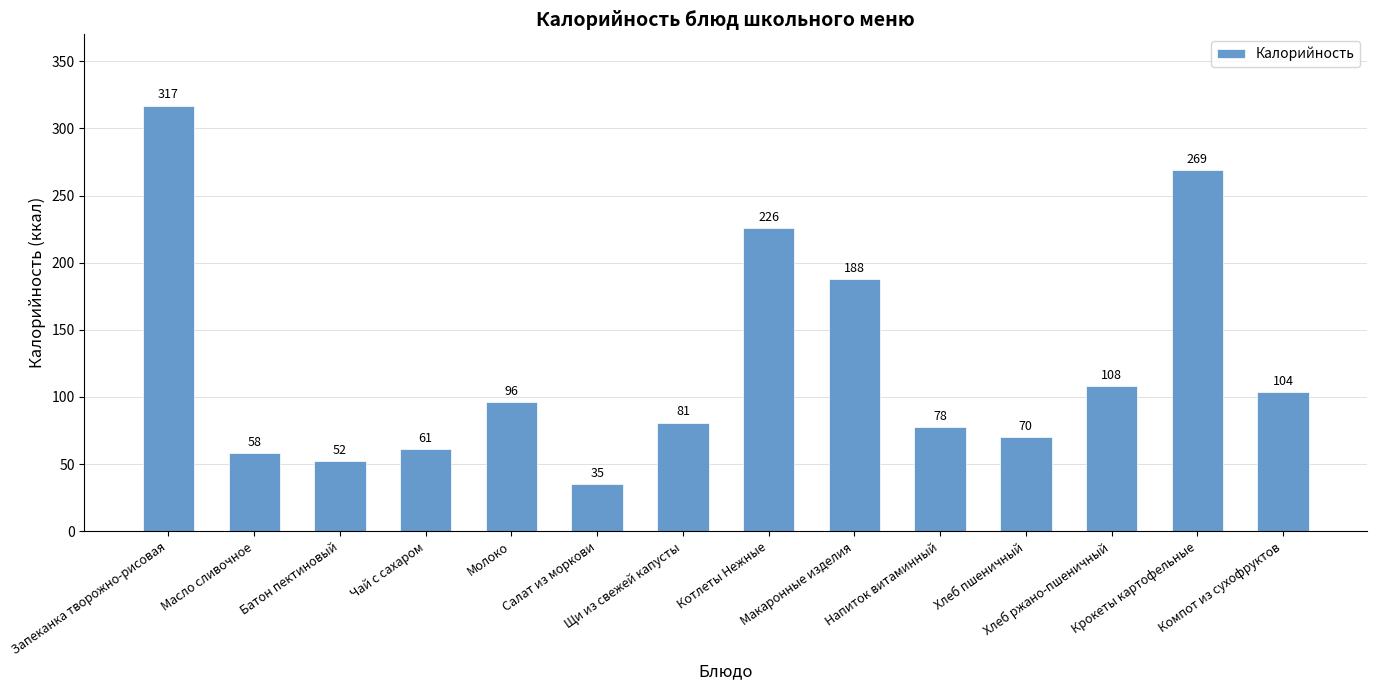

Rank the categories by value from lowest to highest.

Салат из моркови, Батон пектиновый, Масло сливочное, Чай с сахаром, Хлеб пшеничный, Напиток витаминный, Щи из свежей капусты, Молоко, Компот из сухофруктов, Хлеб ржано-пшеничный, Макаронные изделия, Котлеты Нежные, Крокеты картофельные, Запеканка творожно-рисовая